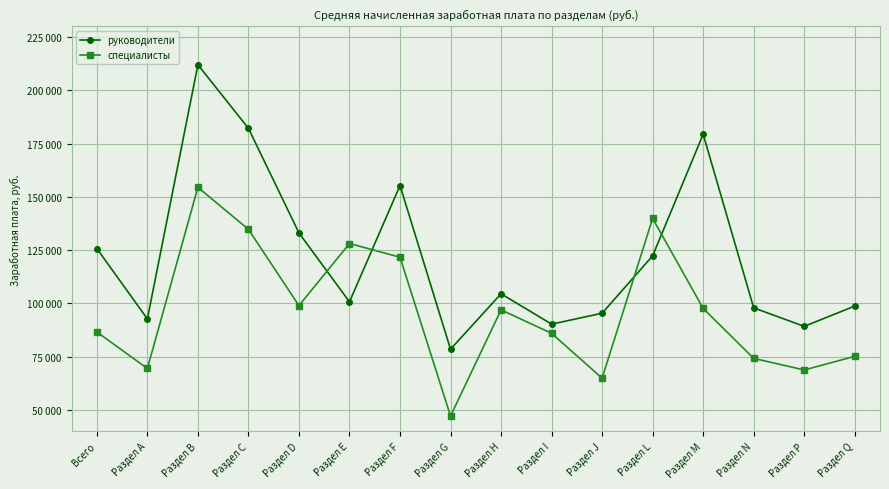

What is the label of the 11th point from the left?

Раздел J